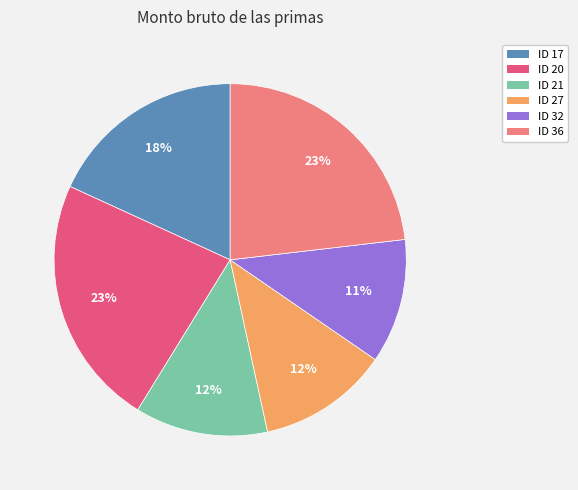

Does ID 36 represent more than half of the total?

No